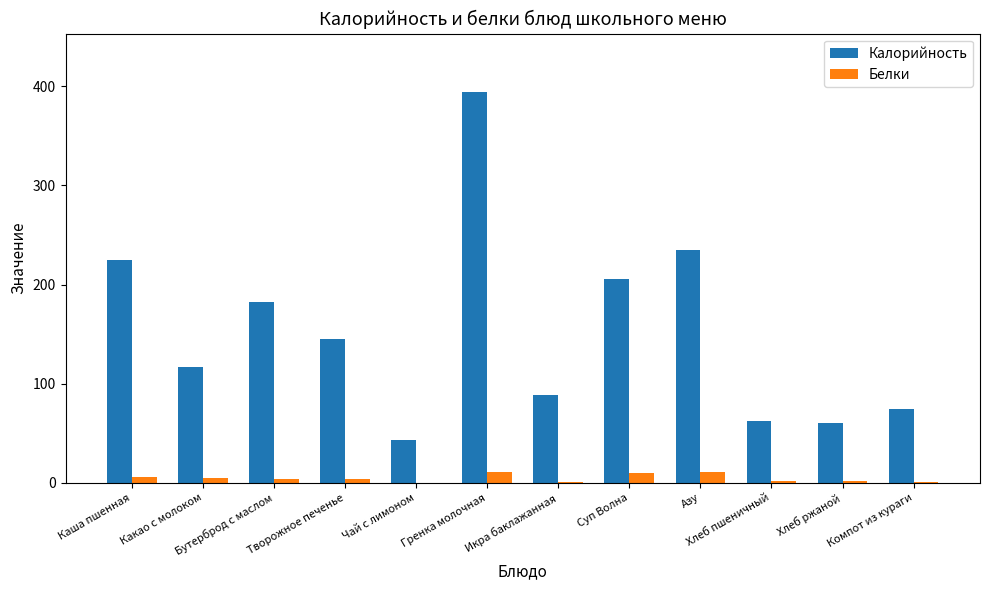

Are the bars horizontal?

No